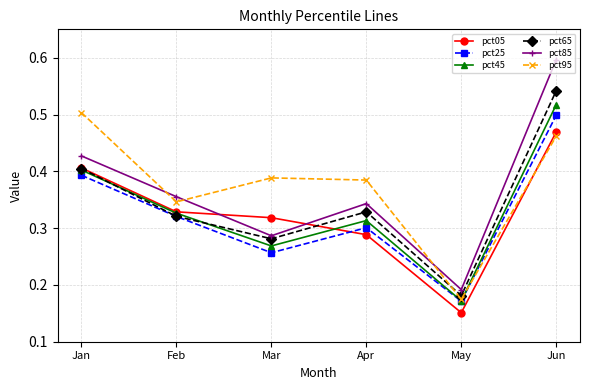

Which series has the largest total across all categories?

pct95